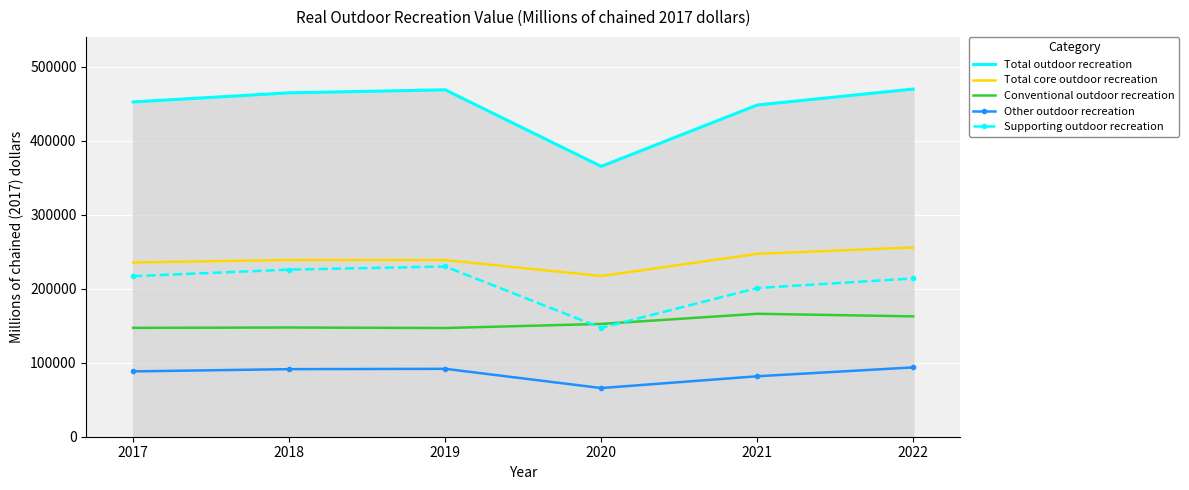

At 2017, list the series in order from largest to smallest.

Total outdoor recreation, Total core outdoor recreation, Supporting outdoor recreation, Conventional outdoor recreation, Other outdoor recreation